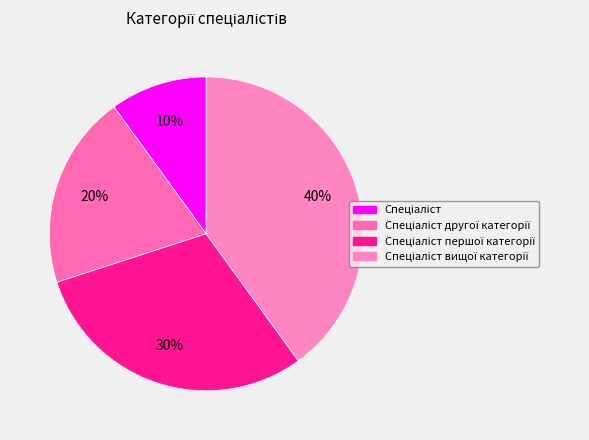

How many segments does this pie chart have?

4